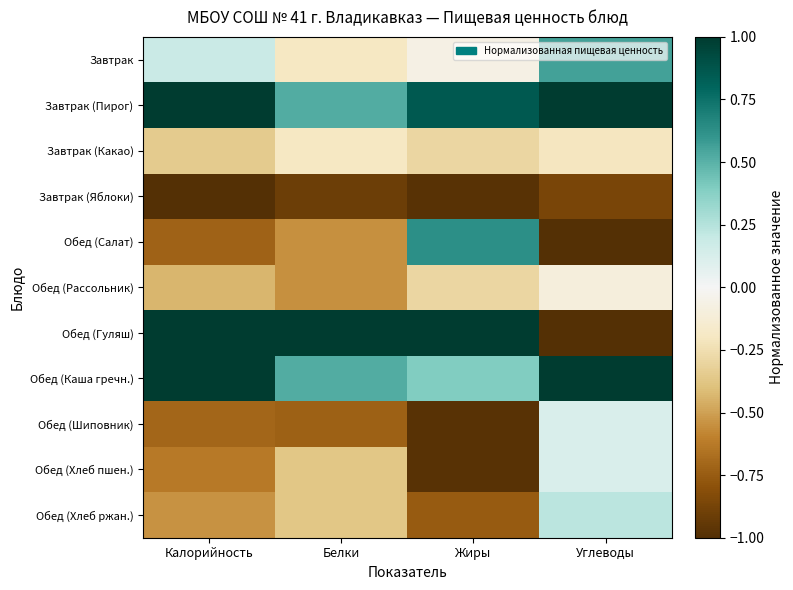

Rank the series at Калорийность from highest to lowest value.

Завтрак (Пирог), Обед (Гуляш), Обед (Каша гречн.), Завтрак, Завтрак (Какао), Обед (Рассольник), Обед (Хлеб ржан.), Обед (Хлеб пшен.), Обед (Шиповник), Обед (Салат), Завтрак (Яблоки)